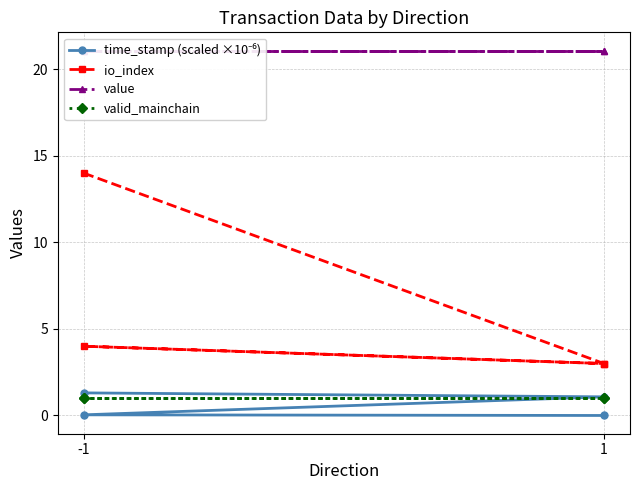

Which series has the widest spread of values?

io_index